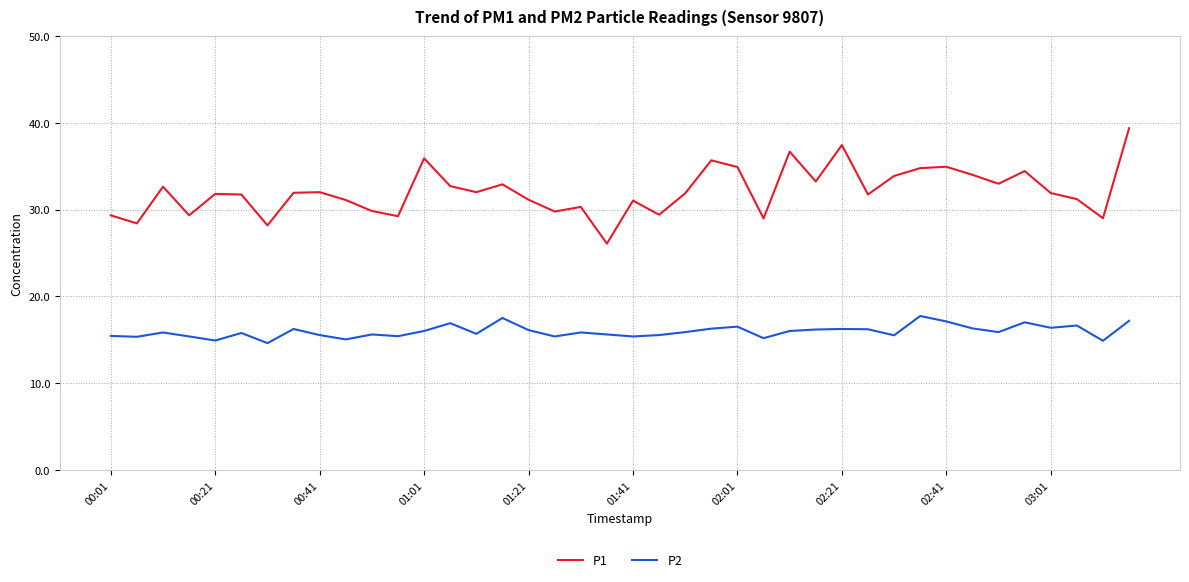

What is the difference between the maximum and minimum values in the P1 series?

13.3